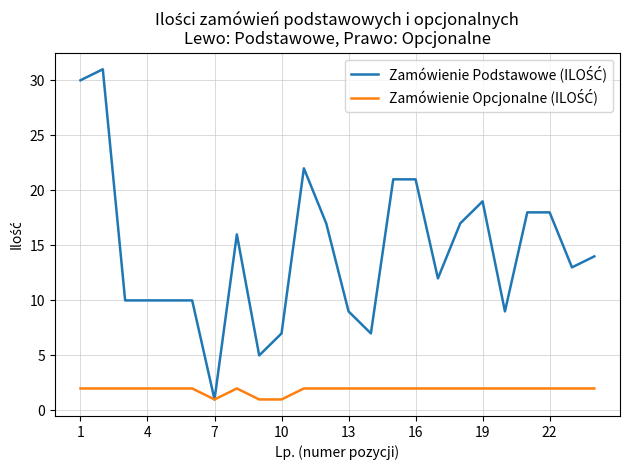

Does the chart display data point markers on the line(s)?

No